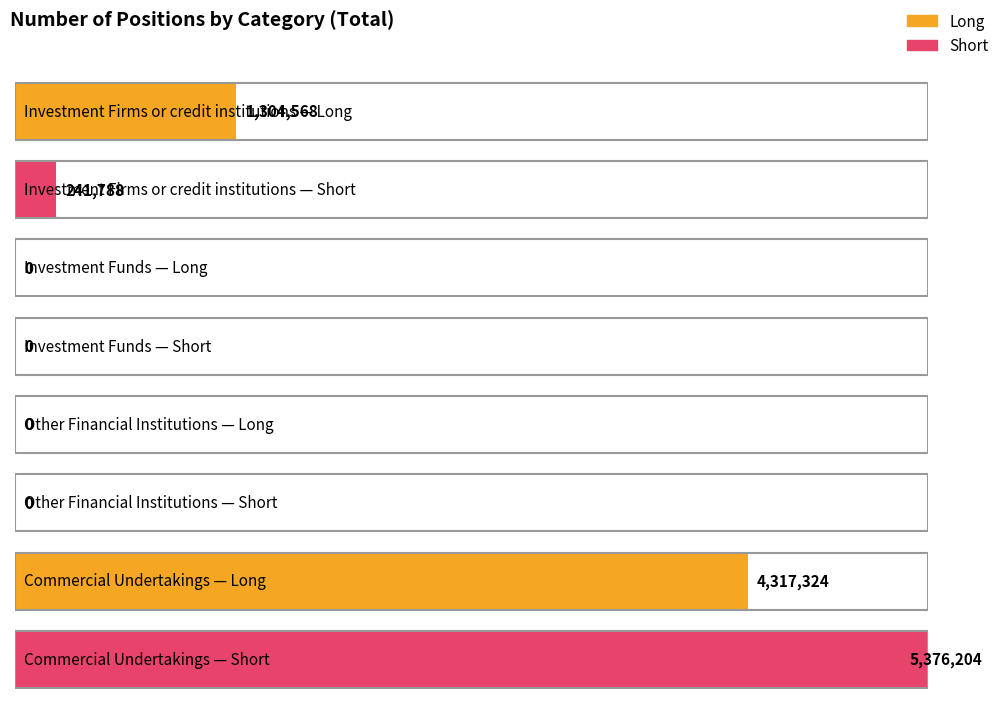

What is the difference between the second highest and second lowest values in the Long series?

1304568